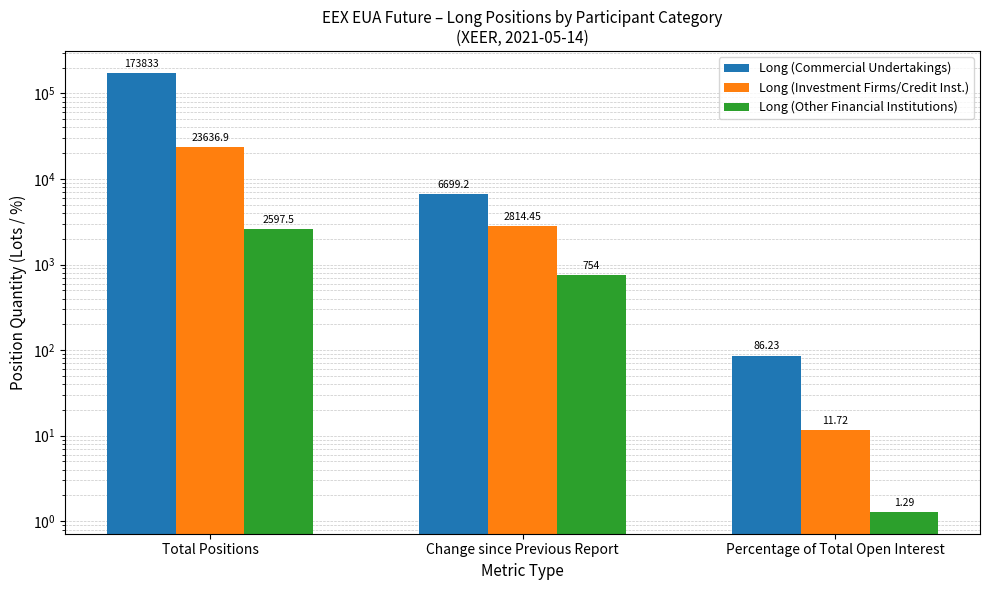

Which has a higher value, Total Positions or Percentage of Total Open Interest?

Total Positions